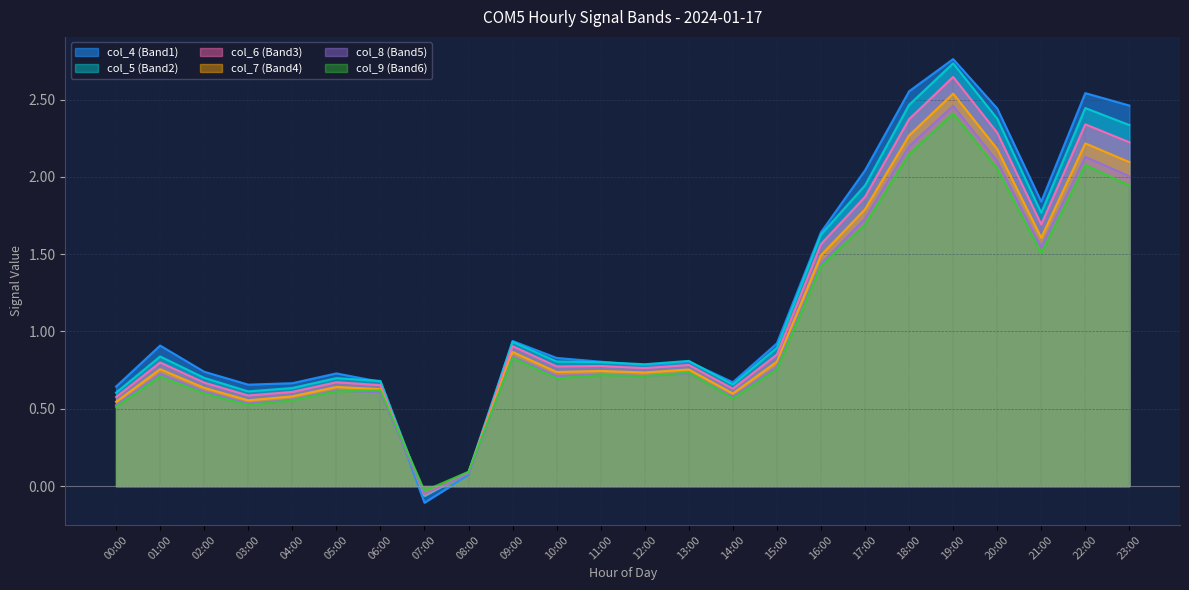

Reading left to right, transcribe all the data shown in this chart.

col_4: 00:00=0.6	01:00=0.9	02:00=0.7	03:00=0.7	04:00=0.7	05:00=0.7	06:00=0.7	07:00=-0.1	08:00=0.1	09:00=0.9	10:00=0.8	11:00=0.8	12:00=0.8	13:00=0.8	14:00=0.7	15:00=0.9	16:00=1.6	17:00=2.0	18:00=2.6	19:00=2.8	20:00=2.4	21:00=1.8	22:00=2.5	23:00=2.5
col_5: 00:00=0.6	01:00=0.8	02:00=0.7	03:00=0.6	04:00=0.6	05:00=0.7	06:00=0.7	07:00=-0.1	08:00=0.1	09:00=0.9	10:00=0.8	11:00=0.8	12:00=0.8	13:00=0.8	14:00=0.7	15:00=0.9	16:00=1.6	17:00=1.9	18:00=2.5	19:00=2.7	20:00=2.4	21:00=1.8	22:00=2.4	23:00=2.3
col_6: 00:00=0.6	01:00=0.8	02:00=0.7	03:00=0.6	04:00=0.6	05:00=0.7	06:00=0.7	07:00=-0.1	08:00=0.1	09:00=0.9	10:00=0.8	11:00=0.8	12:00=0.8	13:00=0.8	14:00=0.6	15:00=0.9	16:00=1.6	17:00=1.9	18:00=2.4	19:00=2.6	20:00=2.3	21:00=1.7	22:00=2.3	23:00=2.2
col_7: 00:00=0.5	01:00=0.8	02:00=0.6	03:00=0.6	04:00=0.6	05:00=0.6	06:00=0.6	07:00=-0.1	08:00=0.1	09:00=0.9	10:00=0.7	11:00=0.7	12:00=0.7	13:00=0.8	14:00=0.6	15:00=0.8	16:00=1.5	17:00=1.8	18:00=2.3	19:00=2.5	20:00=2.2	21:00=1.6	22:00=2.2	23:00=2.1
col_8: 00:00=0.5	01:00=0.7	02:00=0.6	03:00=0.5	04:00=0.6	05:00=0.6	06:00=0.6	07:00=-0.1	08:00=0.1	09:00=0.8	10:00=0.7	11:00=0.7	12:00=0.7	13:00=0.7	14:00=0.6	15:00=0.8	16:00=1.4	17:00=1.7	18:00=2.2	19:00=2.5	20:00=2.1	21:00=1.5	22:00=2.1	23:00=2.0
col_9: 00:00=0.5	01:00=0.7	02:00=0.6	03:00=0.5	04:00=0.6	05:00=0.6	06:00=0.6	07:00=-0.0	08:00=0.1	09:00=0.8	10:00=0.7	11:00=0.7	12:00=0.7	13:00=0.7	14:00=0.6	15:00=0.8	16:00=1.4	17:00=1.7	18:00=2.1	19:00=2.4	20:00=2.1	21:00=1.5	22:00=2.1	23:00=1.9